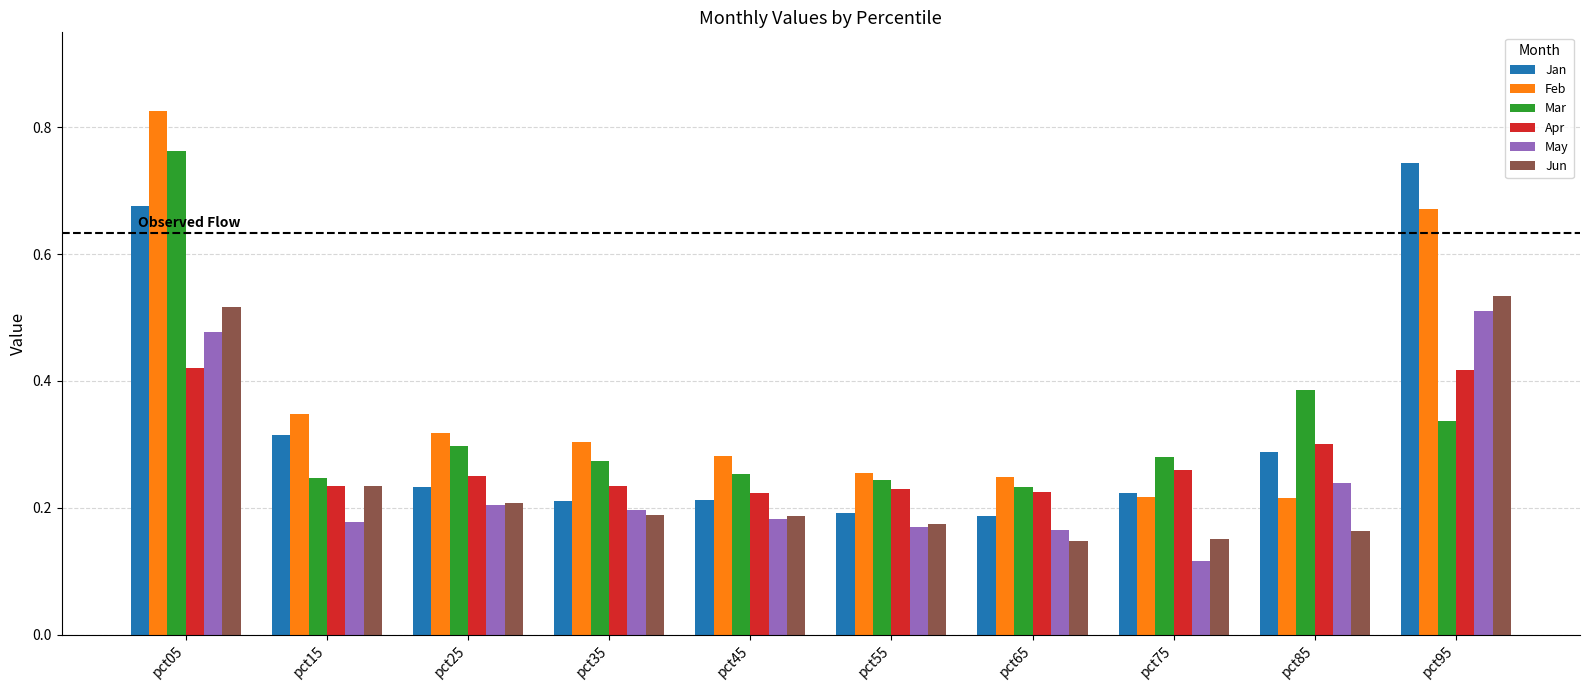

Which label corresponds to the largest value in the chart?

pct05